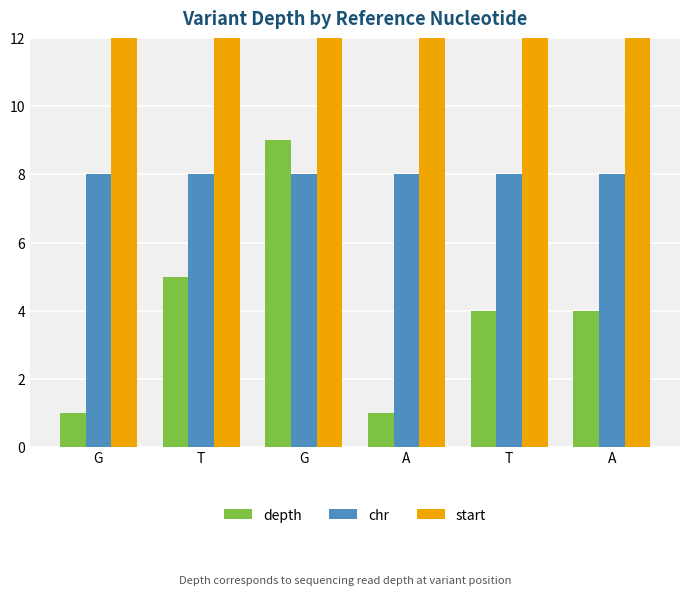

What is the spread (max minus min) of values at T?

5977748